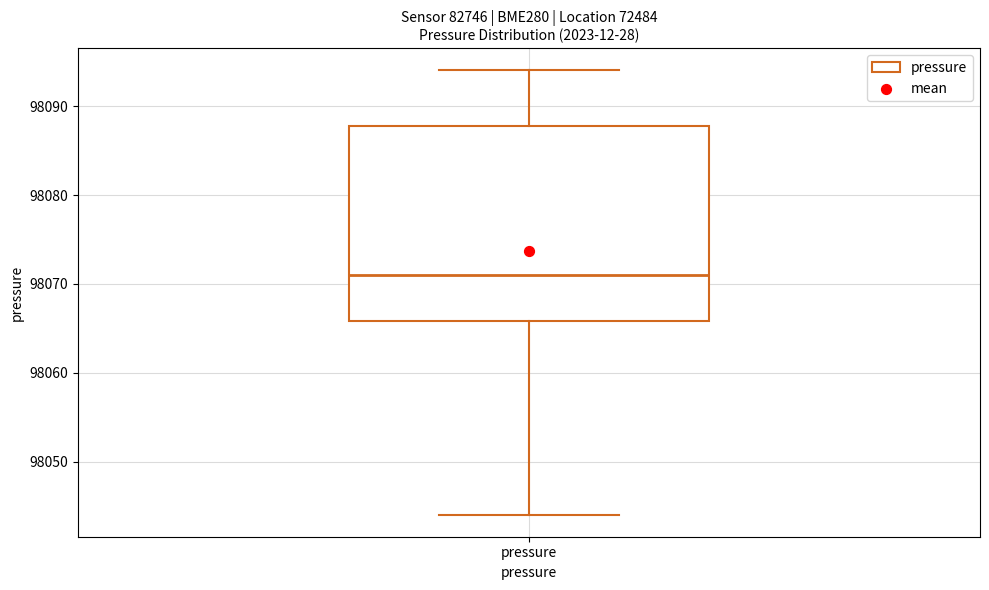

Transcribe this box plot: give where the median line is, the range the box spans, and where the two whiskers end, as read against the y-axis. The values are not printed on the chart, so give them approximately, as read against the axis.

median 98071, box 98066 to 98088, whiskers 98044 to 98094